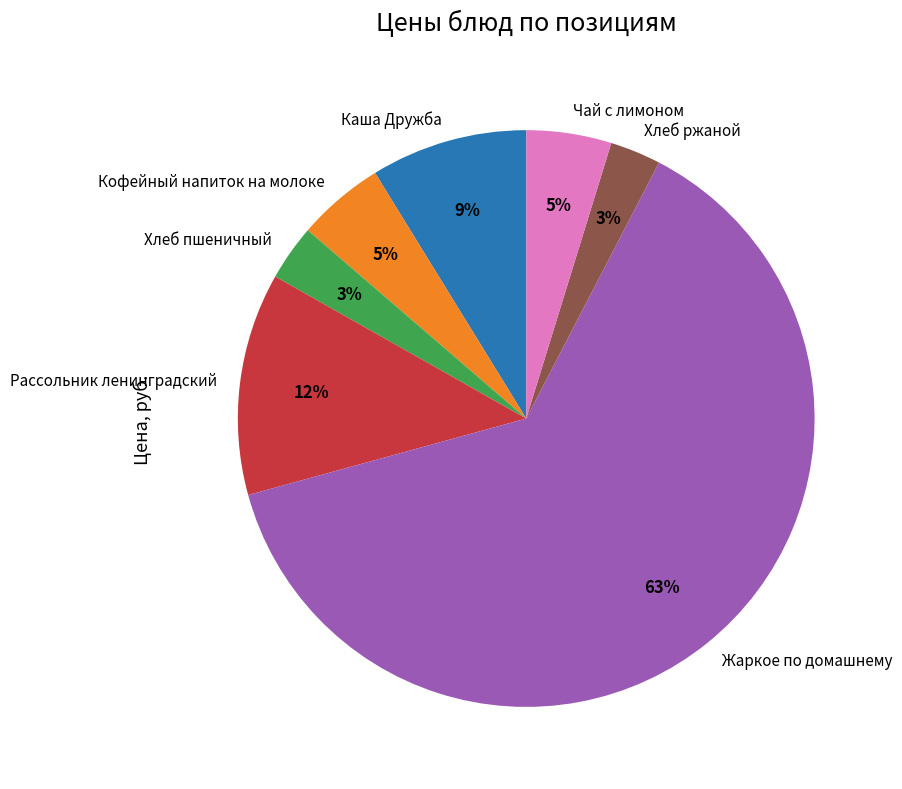

How many slices are in this pie chart?

7